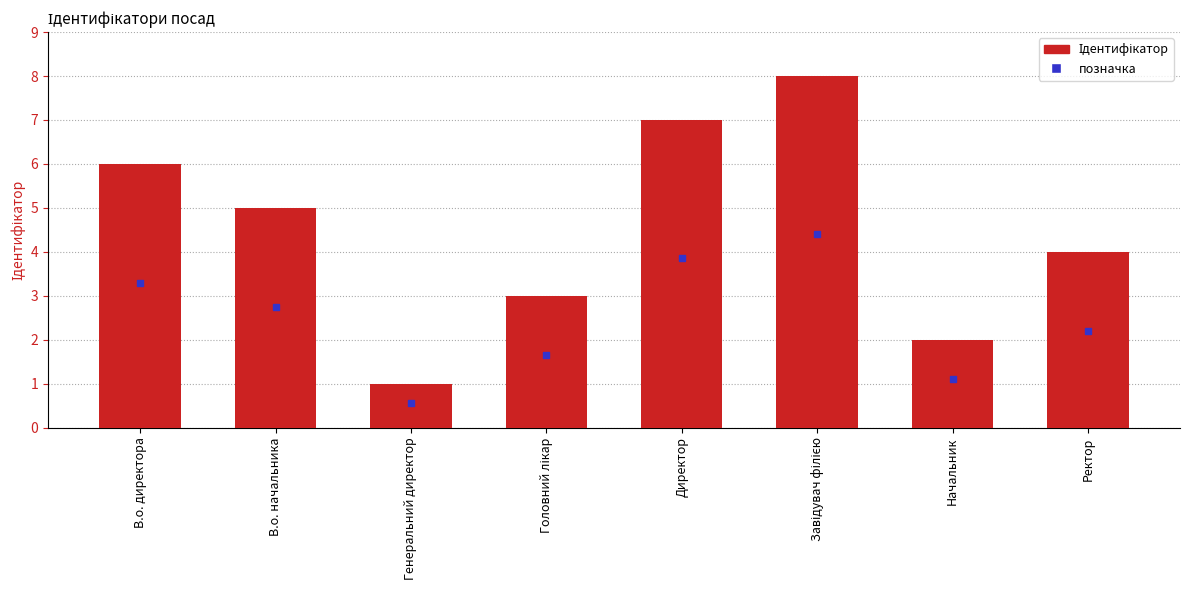

What is the label of the 6th bar from the right?

Генеральний директор